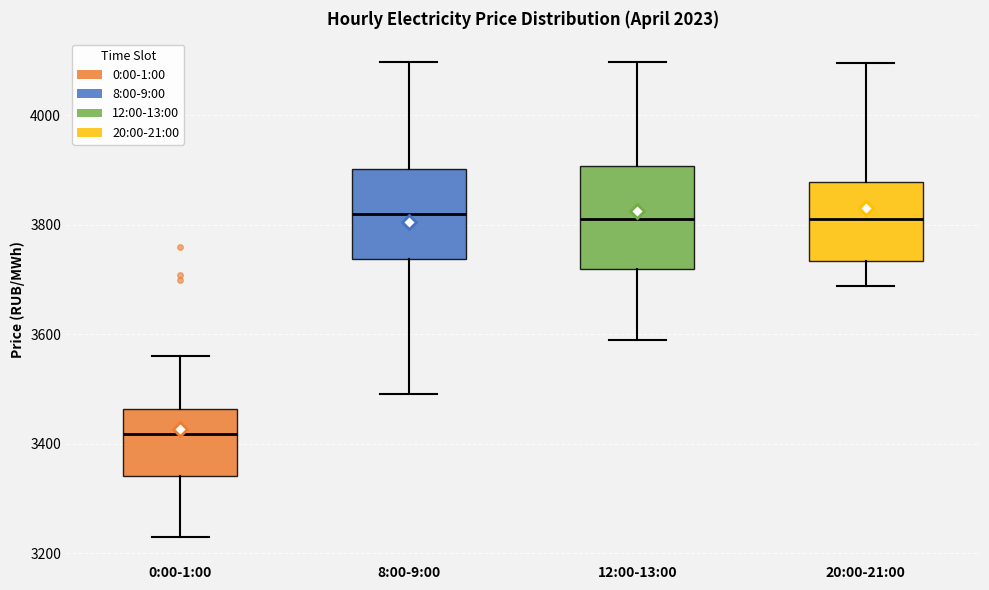

Reading left to right, read every box against the y-axis: the position of its median line, the range the box covers, and the ends of its whiskers. The values are not printed on the chart, so give them approximately, as read against the axis.

0:00-1:00: median 3420, box 3340 to 3460, whiskers 3220 to 3560
8:00-9:00: median 3820, box 3740 to 3900, whiskers 3500 to 4100
12:00-13:00: median 3820, box 3720 to 3900, whiskers 3600 to 4100
20:00-21:00: median 3820, box 3740 to 3880, whiskers 3680 to 4100